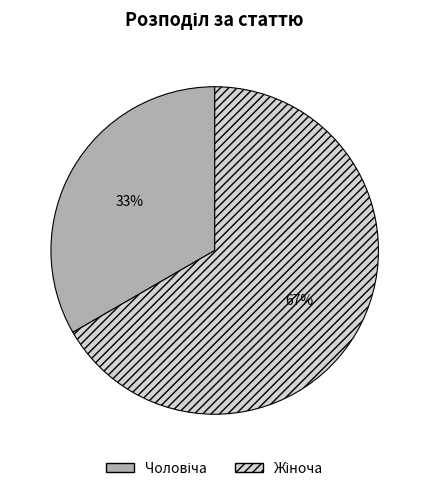

To the nearest percent, what is the average slice percentage?

50%